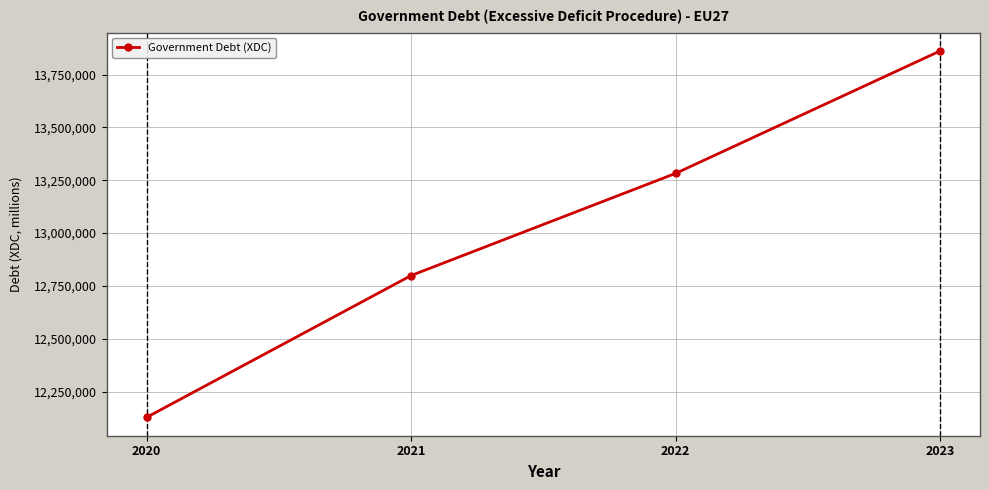

True or false: the data has more than 1 interior local peaks.

False